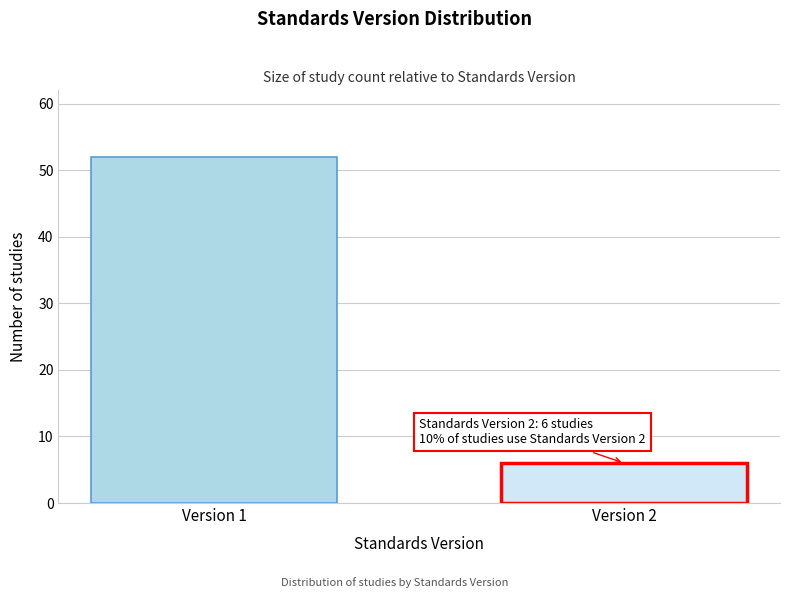

Reading left to right, what are all the values shown in this chart?

52	6